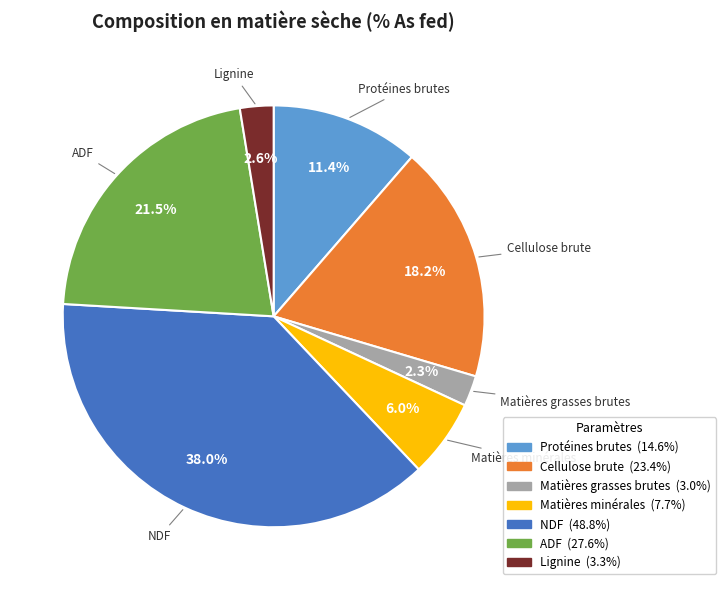

Between ADF and Matières grasses brutes, which is larger?

ADF